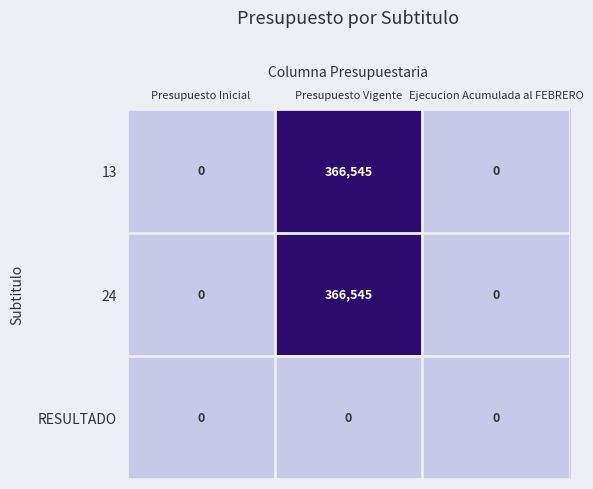

Reading left to right, what are all the values shown in this chart?

13: 0	366545	0
24: 0	366545	0
RESULTADO: 0	0	0